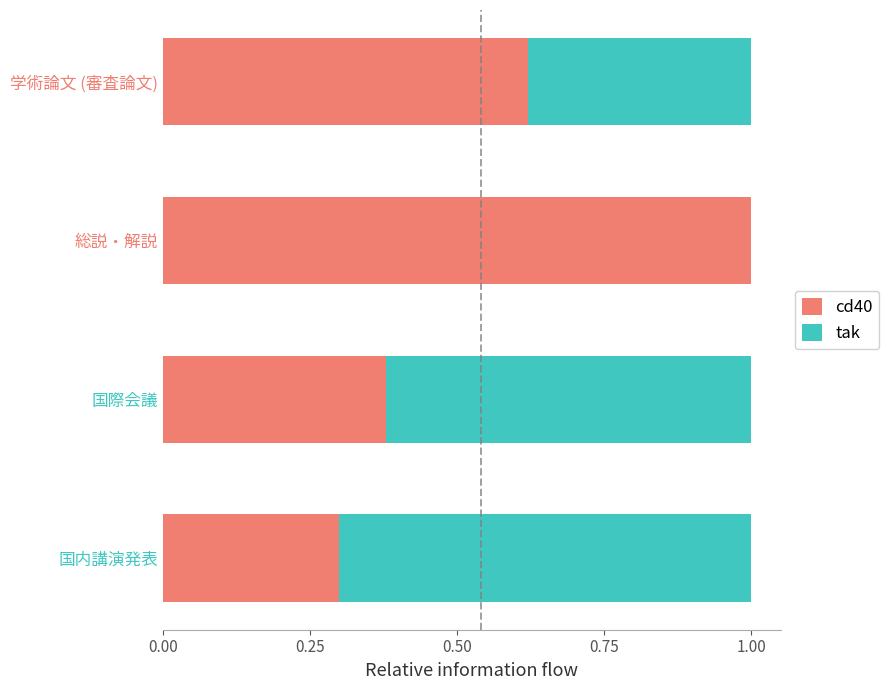

What is the total value across all series at 国際会議?

1.0